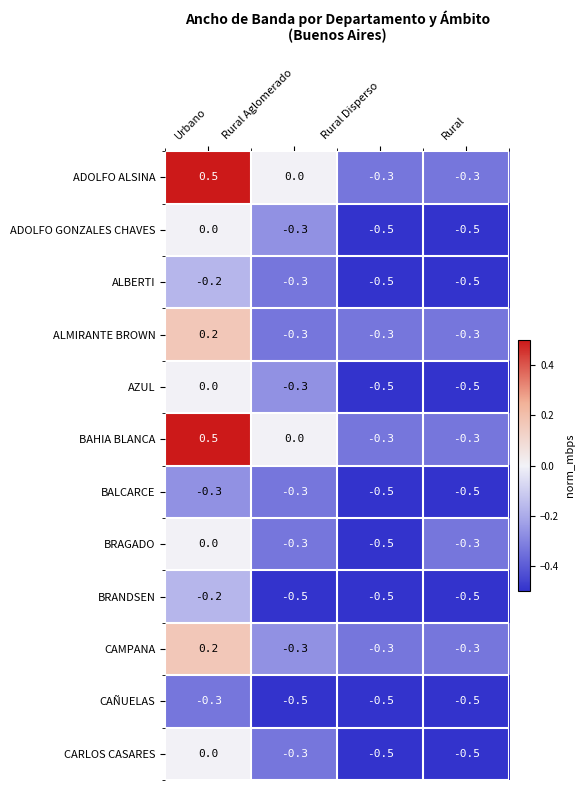

What is the sum of the CARLOS CASARES values at Rural Disperso and Urbano?

-0.5